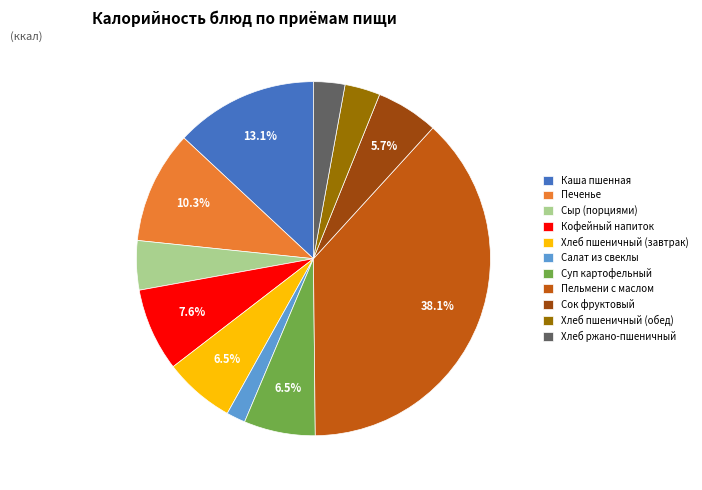

Combined, do Суп картофельный and Сок фруктовый account for over 50%?

No